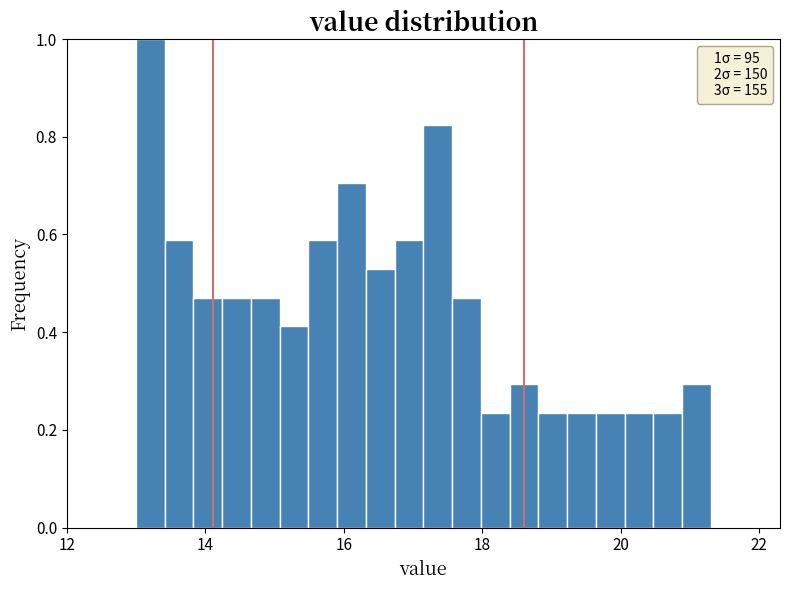

Around what value on the x-axis is the tallest bar? Give the approximate position of its centre, as read against the axis.

13.2